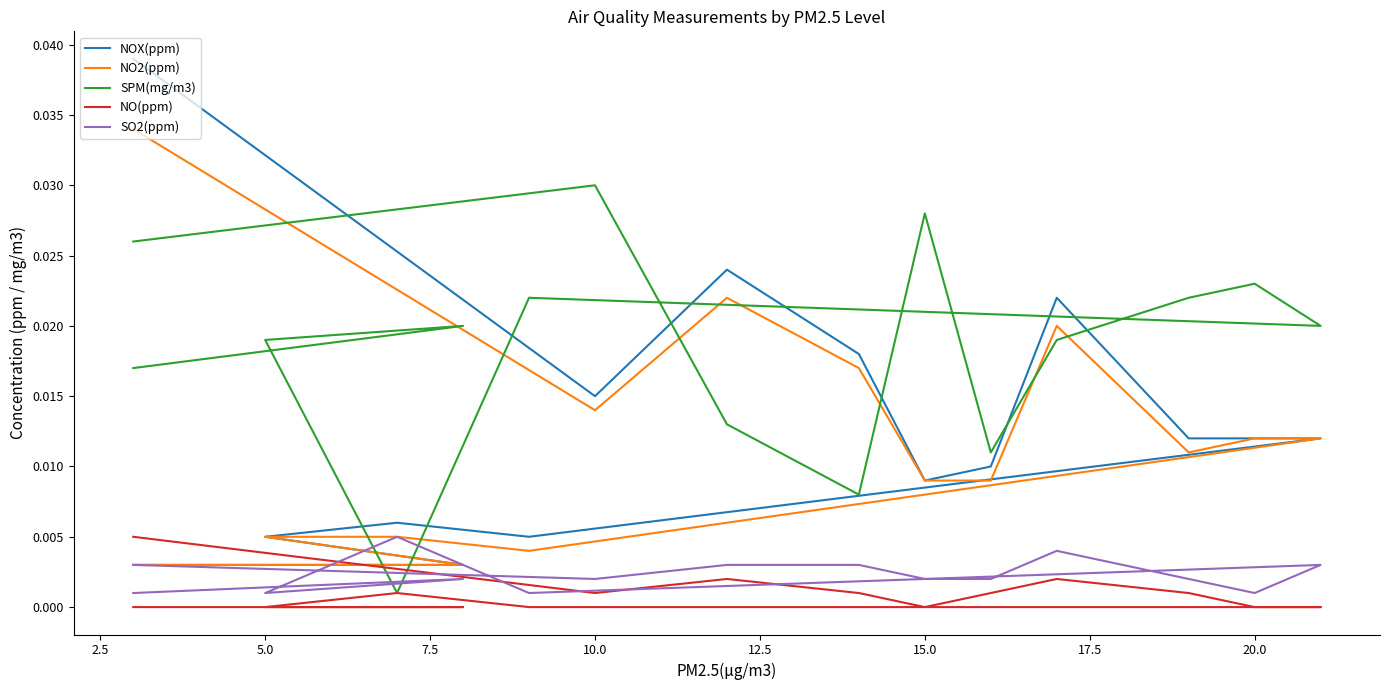

What are all the series names shown in the legend?

NOX(ppm), NO2(ppm), SPM(mg/m3), NO(ppm), SO2(ppm)